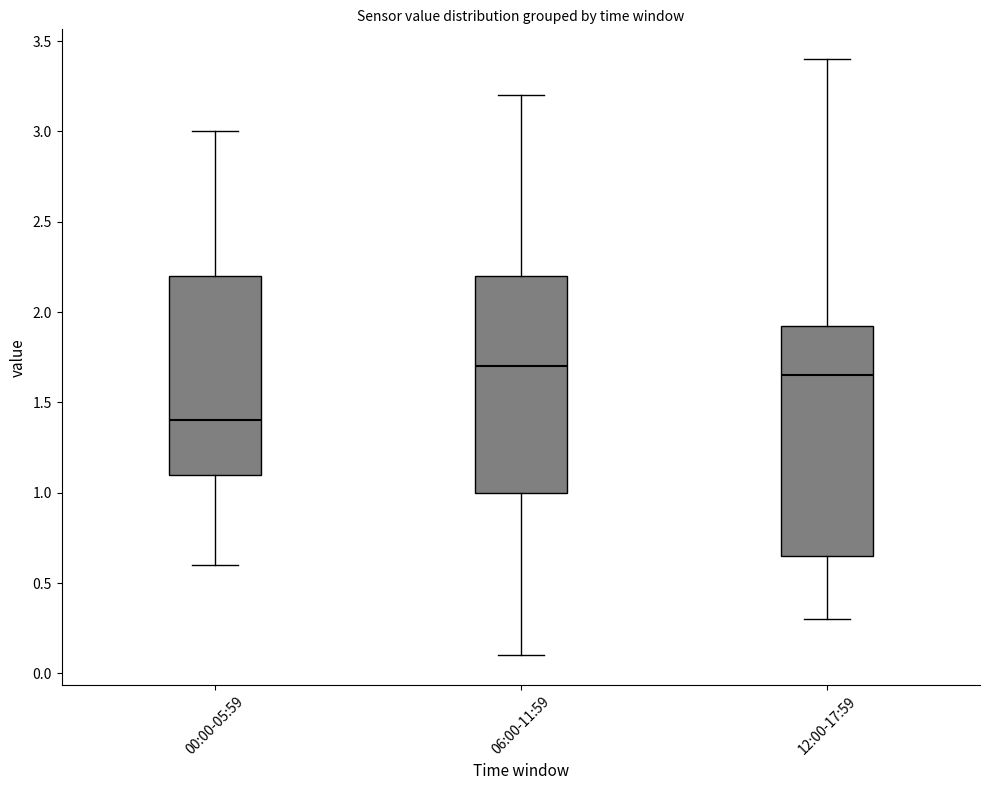

Where does the lower whisker of the box for 12:00-17:59 end on the y-axis? The values are not printed on the chart, so give them approximately, as read against the axis.

0.30